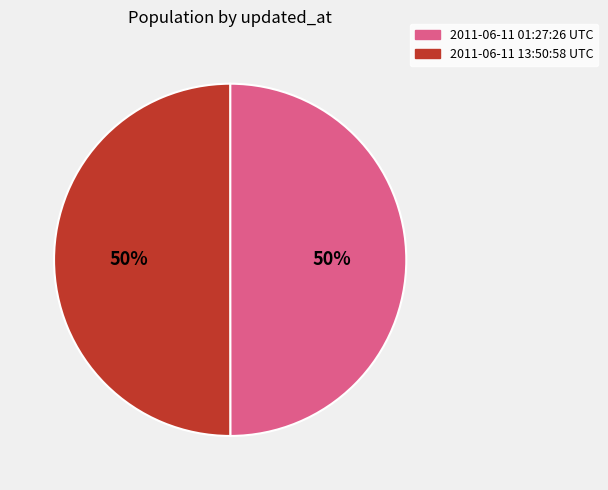

To the nearest percent, what portion does 2011-06-11 13:50:58 UTC represent?

50%